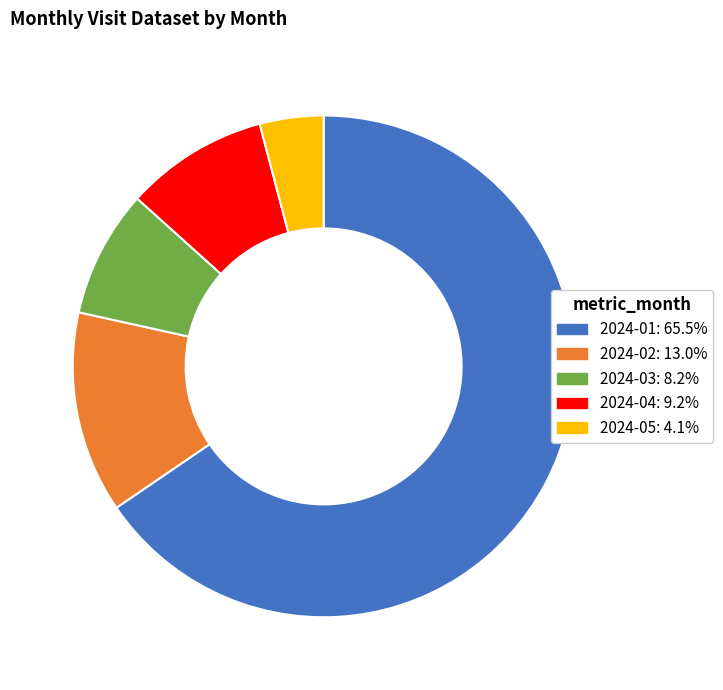

Do 2024-01: 65.5% and 2024-04: 9.2% together represent more than half of the pie?

Yes